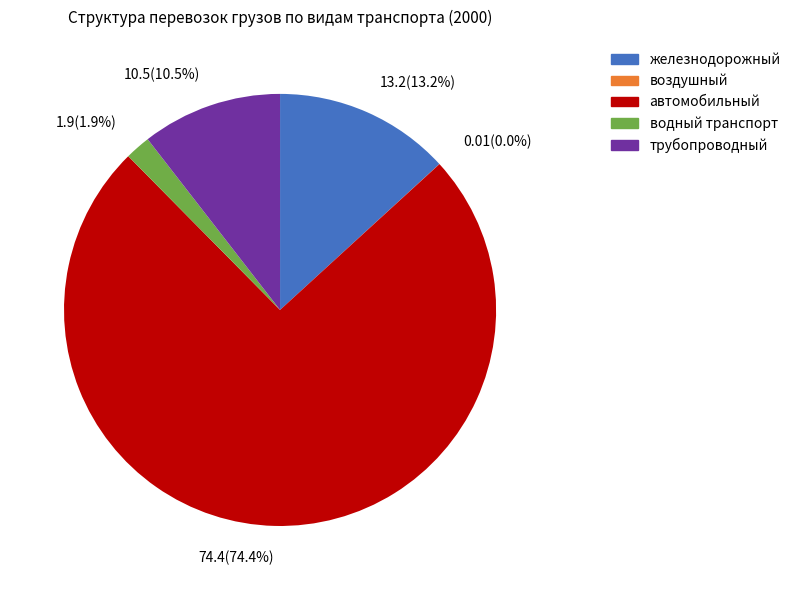

Is there any slice that represents more than half of the pie?

Yes